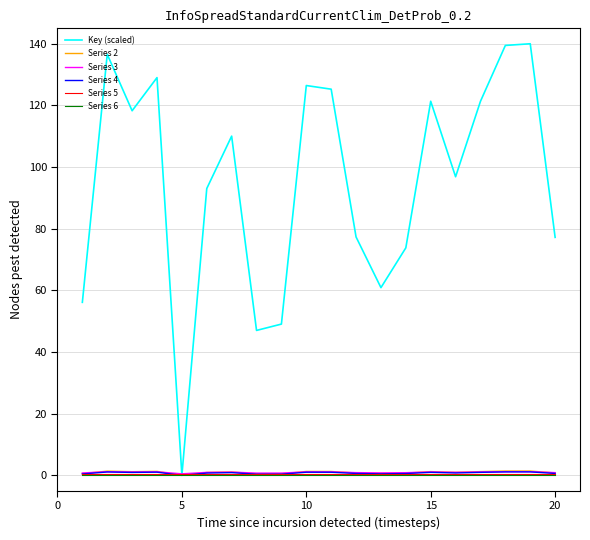

Which series has the widest spread of values?

Key (scaled)